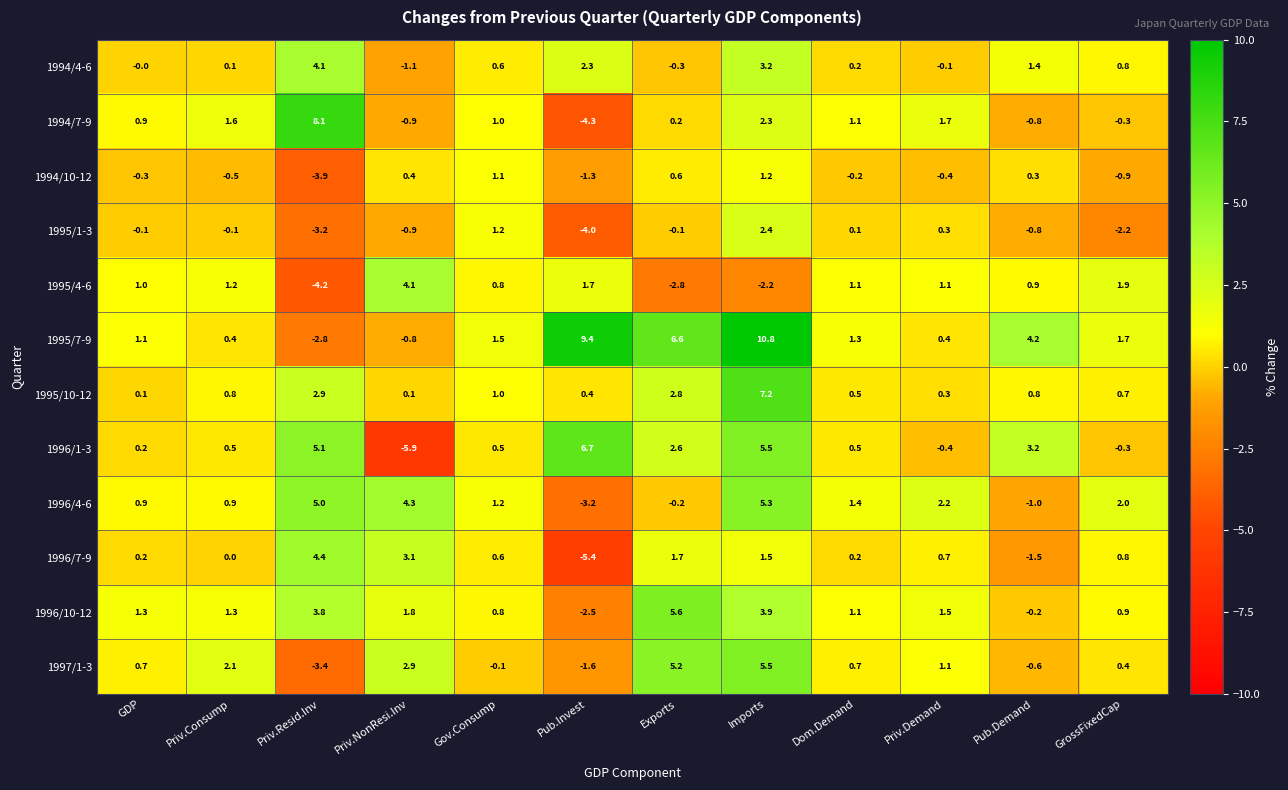

Between Pub.Invest and Exports, which series saw the biggest shift?

1996/10-12